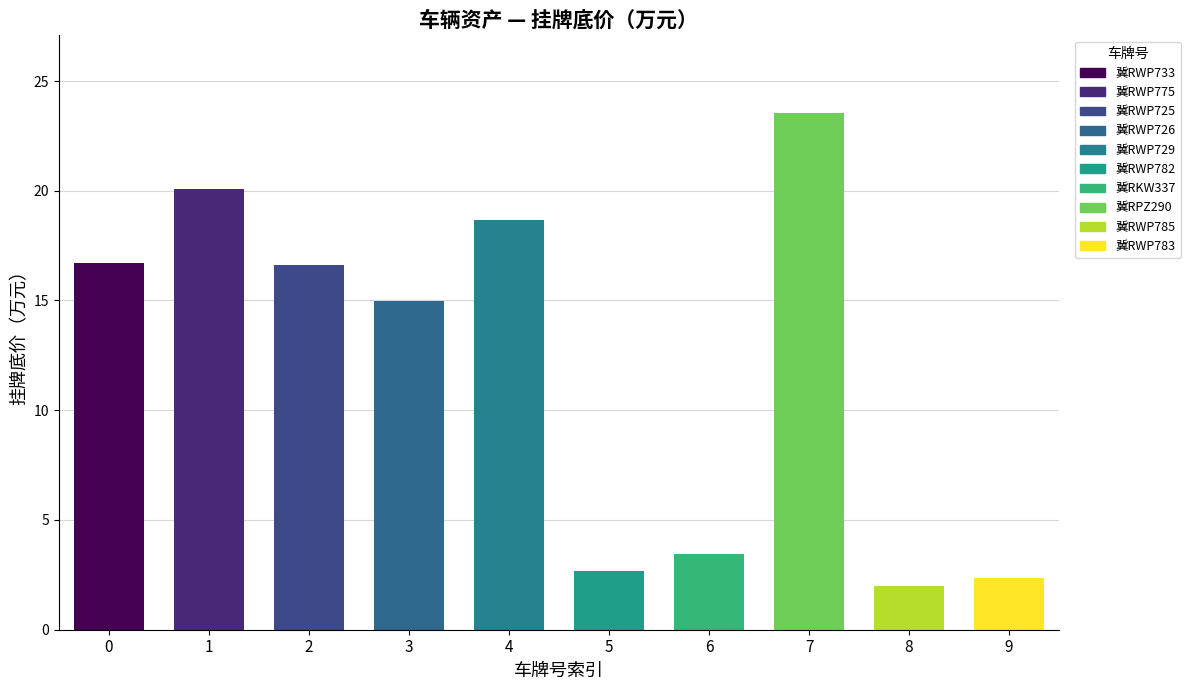

Rank the categories by value from highest to lowest.

冀RPZ290, 冀RWP775, 冀RWP729, 冀RWP733, 冀RWP725, 冀RWP726, 冀RKW337, 冀RWP782, 冀RWP783, 冀RWP785